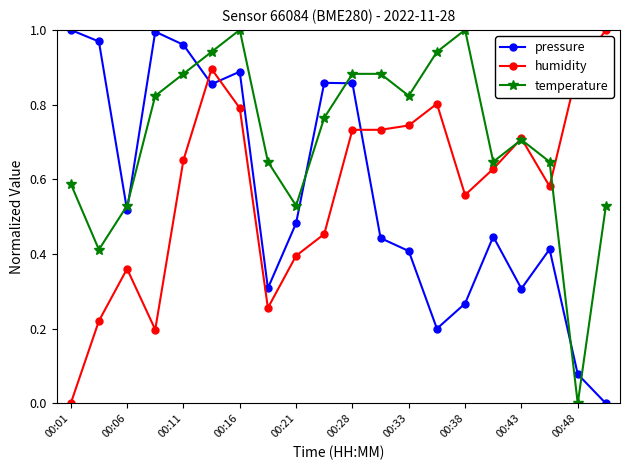

True or false: pressure and temperature cross at least once.

True